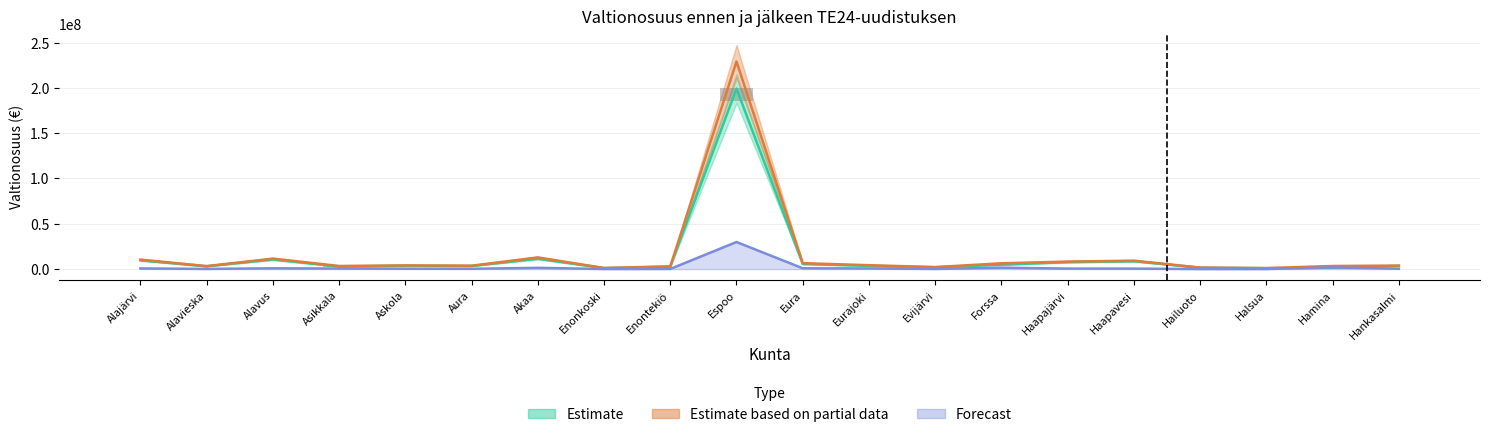

What are all the series names shown in the legend?

Estimate, Estimate based on partial data, Forecast